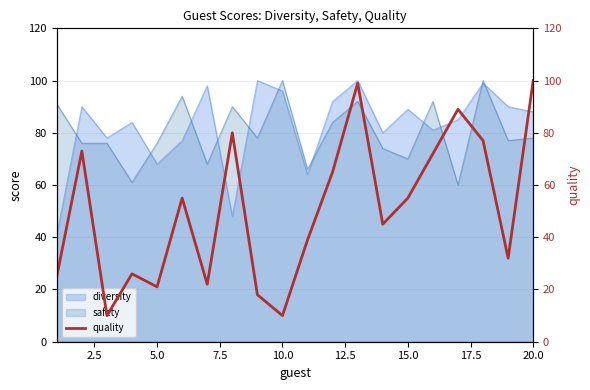

What is the lowest value of the safety series?

60.0